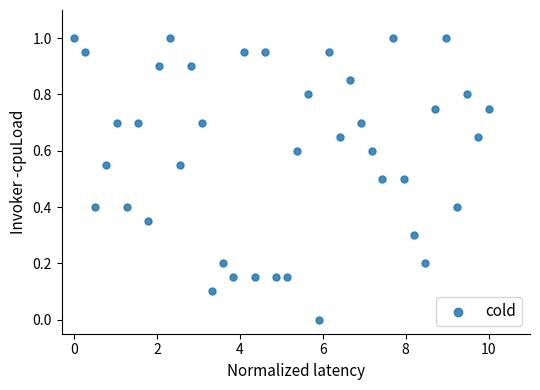

What is the range of X values (max minus min)?

10.0